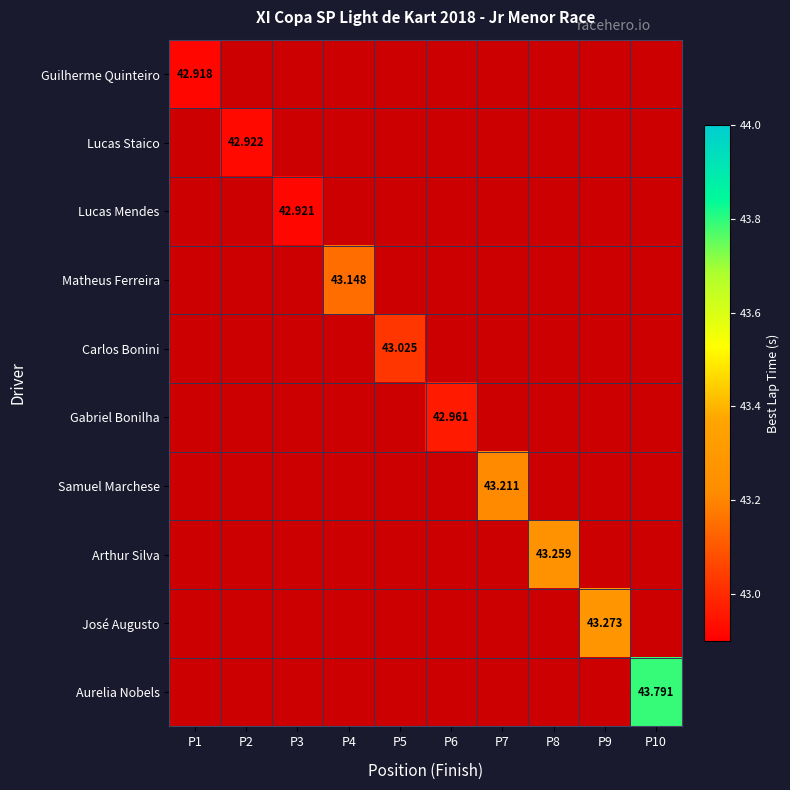

At P4, list the series in order from smallest to largest.

Guilherme Quinteiro, Lucas Staico, Lucas Mendes, Matheus Ferreira, Carlos Bonini, Gabriel Bonilha, Samuel Marchese, Arthur Silva, José Augusto, Aurelia Nobels